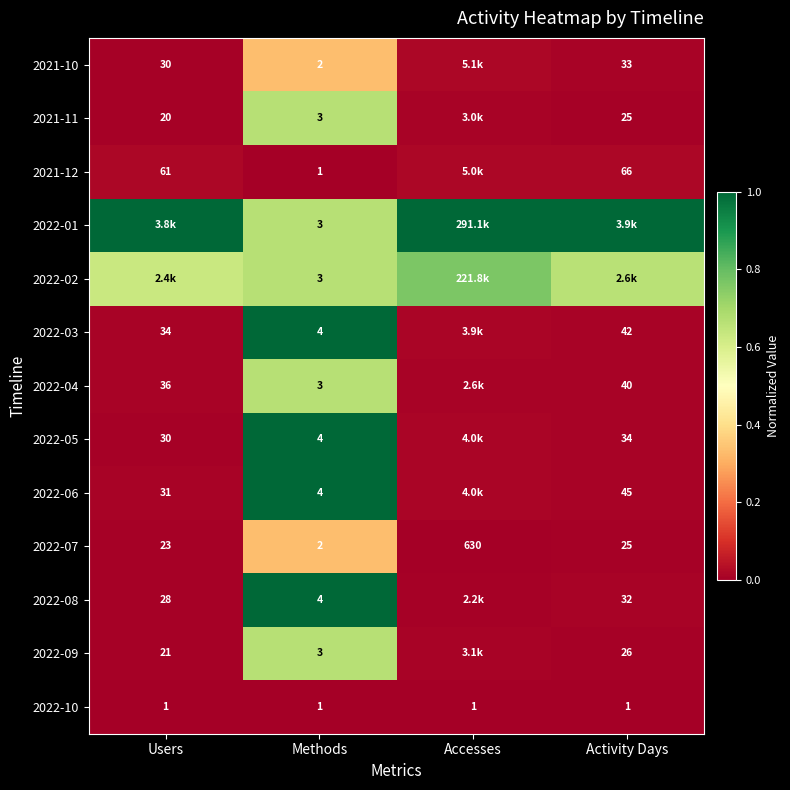

Is the value of 2022-09 at Users greater than the value of 2022-04 at Activity Days?

No